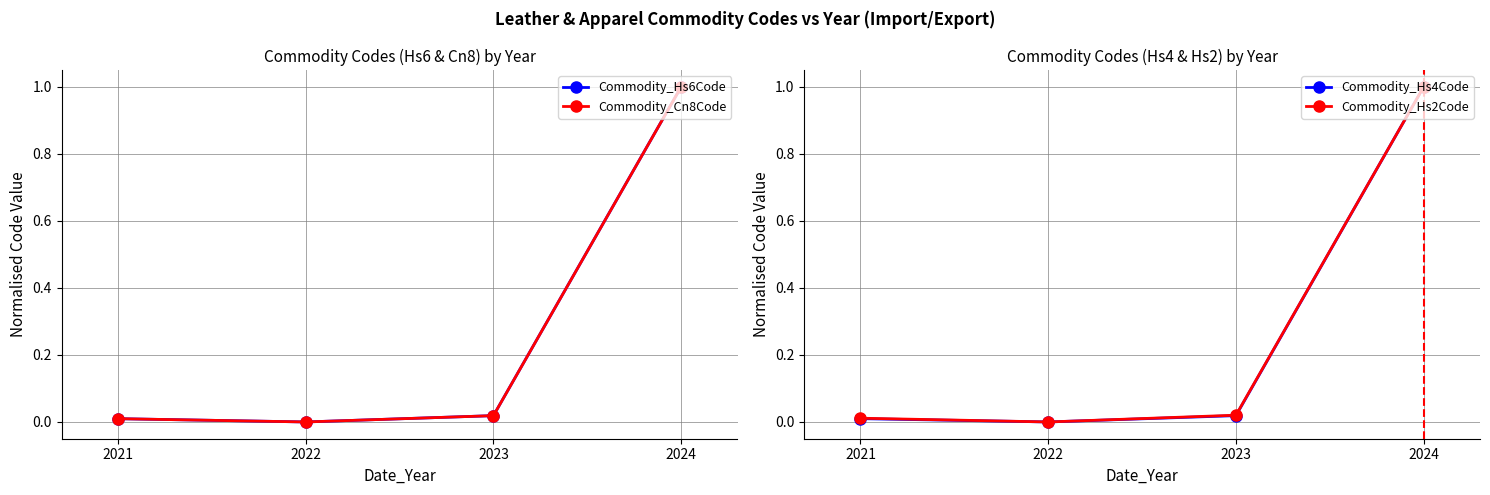

Which series has the largest total across all categories?

Commodity_Hs2Code